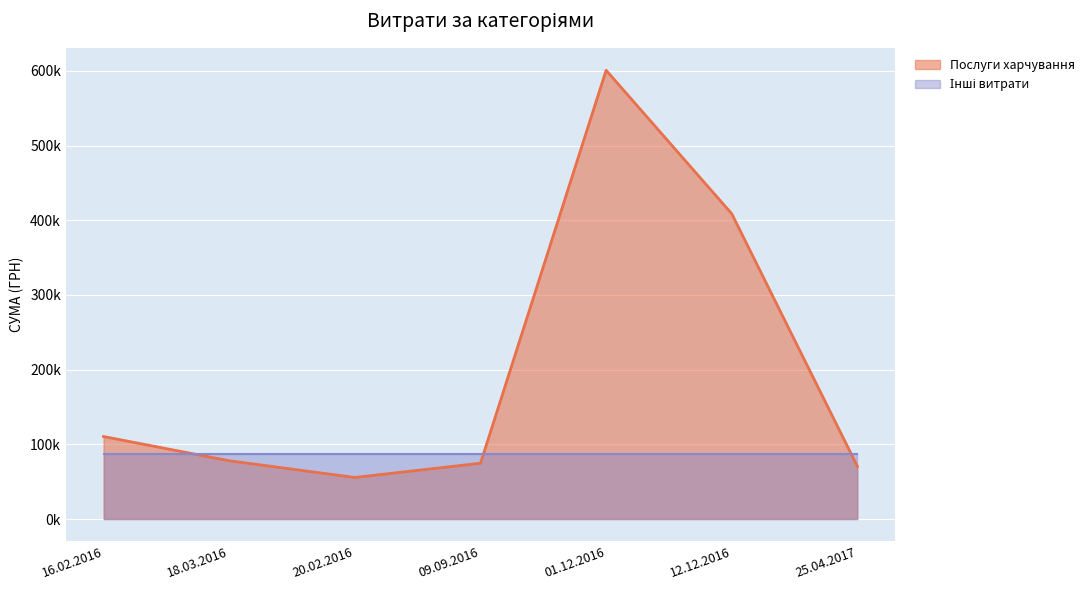

Approximately how many times larger is the value at 09.09.2016 compared to 01.12.2016?

0.1